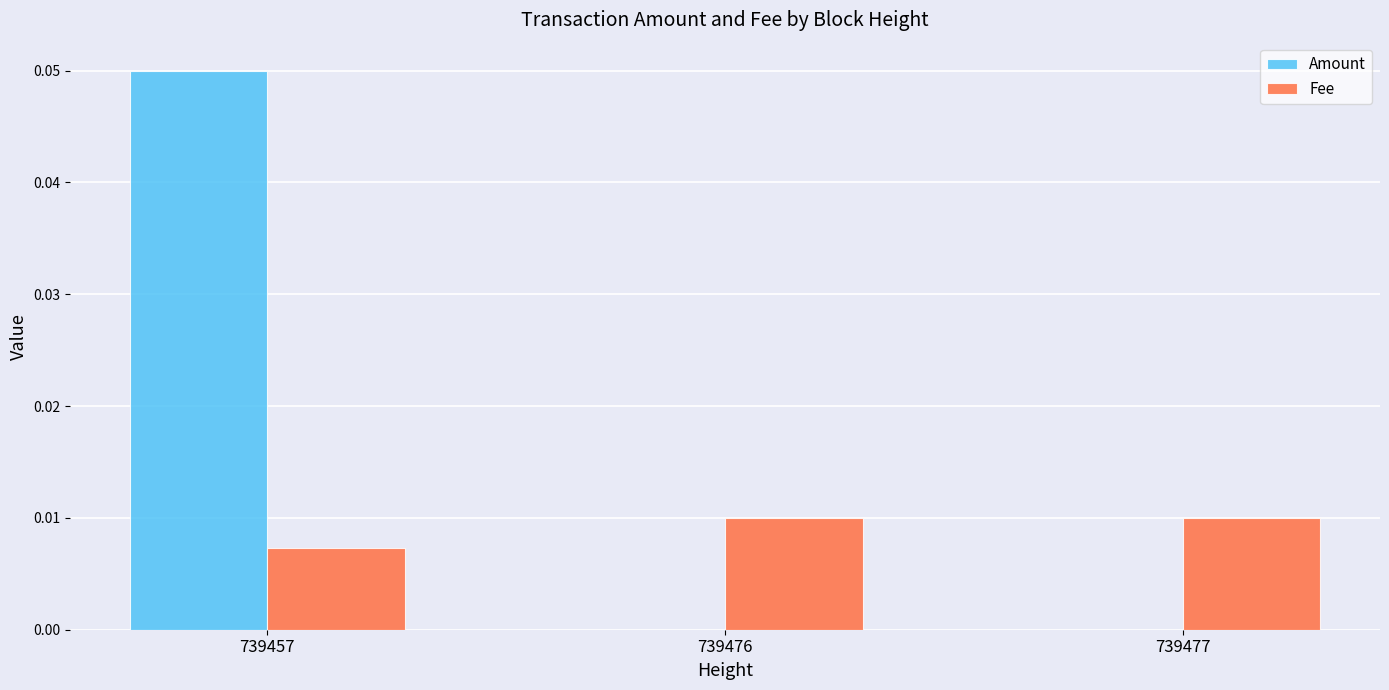

At which category is the sum across all series the highest?

739457